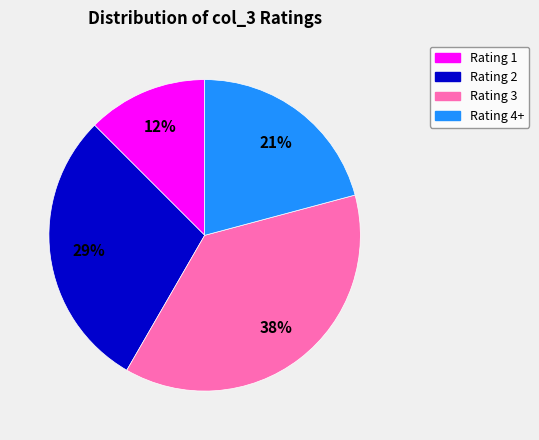

To the nearest percent, what portion does Rating 3 represent?

38%